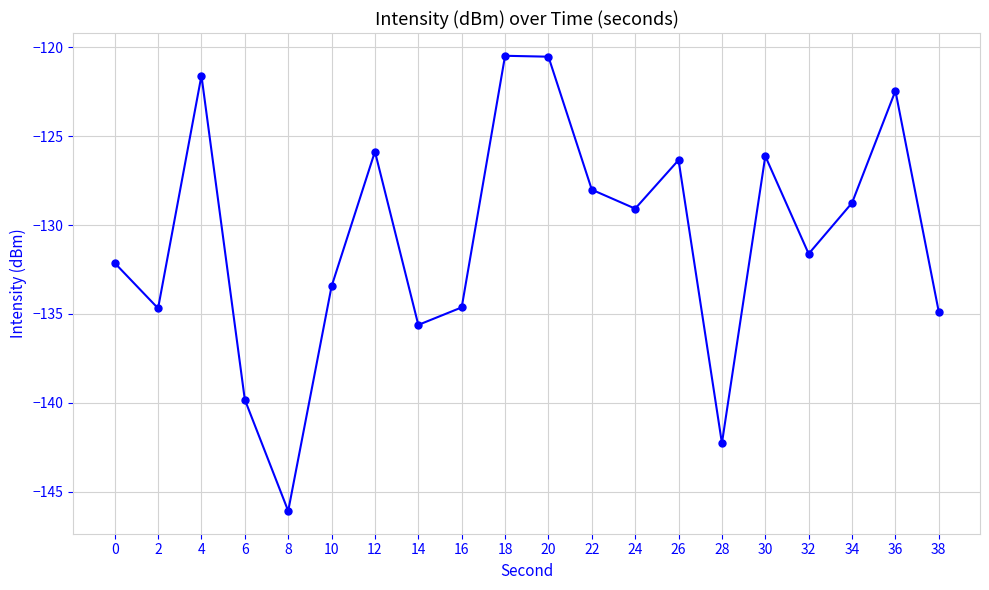

True or false: the data shows -122.4 at 36.

True